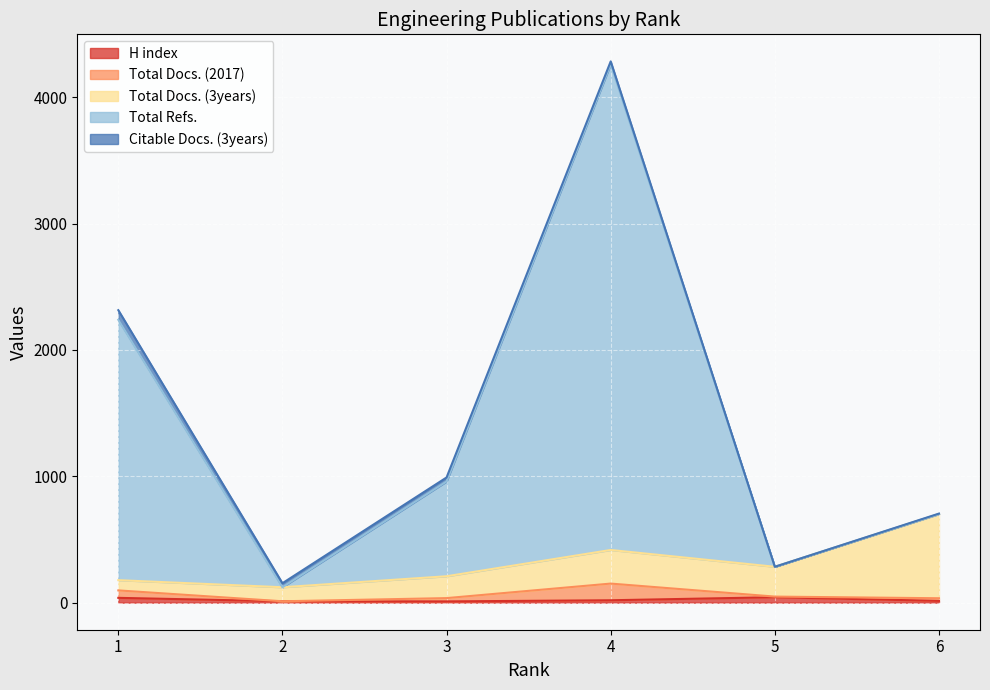

What is the difference between the H index values at 5 and 2?

32